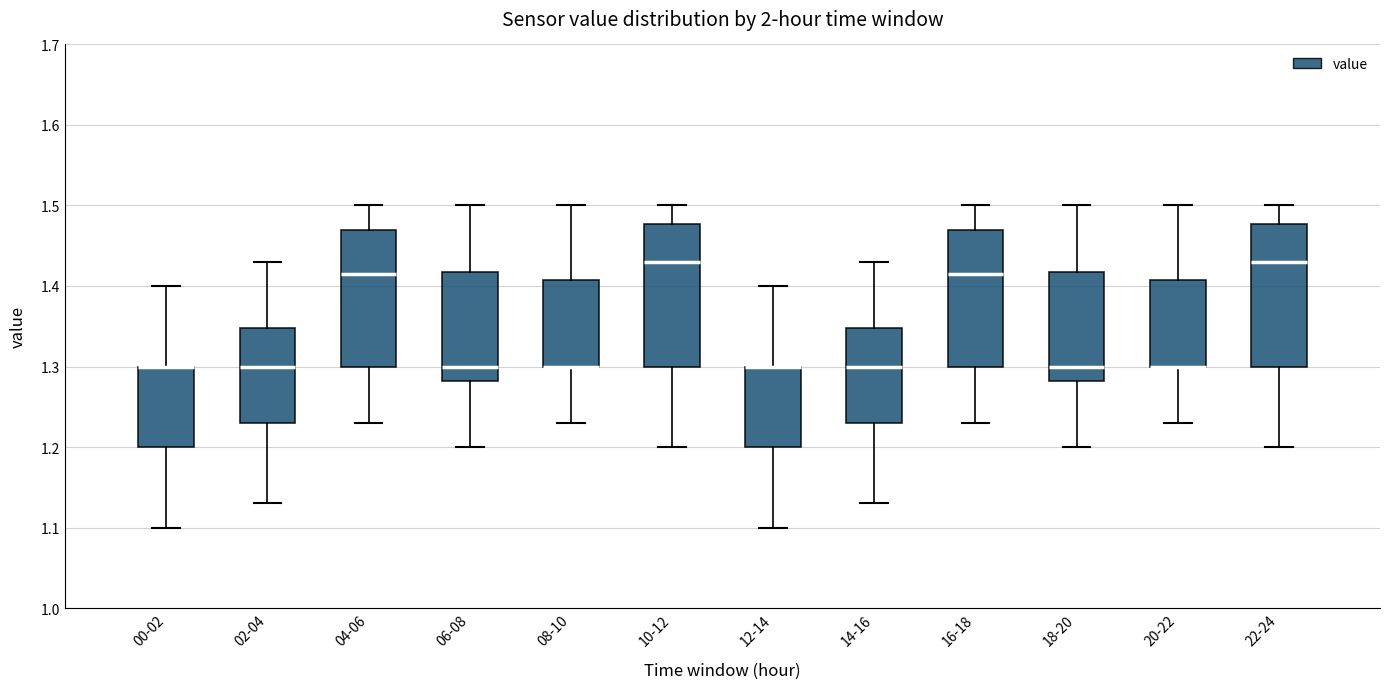

Reading left to right, read every box against the y-axis: the position of its median line, the range the box covers, and the ends of its whiskers. The values are not printed on the chart, so give them approximately, as read against the axis.

00-02: median 1.30 (drawn on the box's upper edge), box 1.20 to 1.30, whiskers 1.10 to 1.40
02-04: median 1.30, box 1.23 to 1.35, whiskers 1.13 to 1.43
04-06: median 1.42, box 1.30 to 1.47, whiskers 1.23 to 1.50
06-08: median 1.30, box 1.28 to 1.42, whiskers 1.20 to 1.50
08-10: median 1.30 (drawn on the box's lower edge), box 1.30 to 1.41, whiskers 1.23 to 1.50
10-12: median 1.43, box 1.30 to 1.48, whiskers 1.20 to 1.50
12-14: median 1.30 (drawn on the box's upper edge), box 1.20 to 1.30, whiskers 1.10 to 1.40
14-16: median 1.30, box 1.23 to 1.35, whiskers 1.13 to 1.43
16-18: median 1.42, box 1.30 to 1.47, whiskers 1.23 to 1.50
18-20: median 1.30, box 1.28 to 1.42, whiskers 1.20 to 1.50
20-22: median 1.30 (drawn on the box's lower edge), box 1.30 to 1.41, whiskers 1.23 to 1.50
22-24: median 1.43, box 1.30 to 1.48, whiskers 1.20 to 1.50